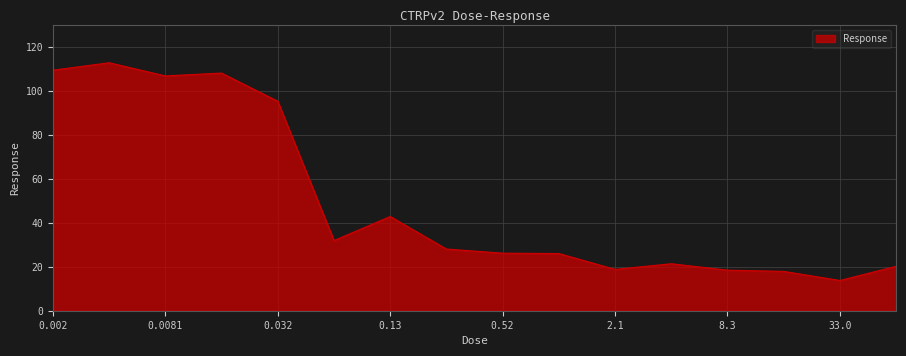

What is the difference between the maximum and minimum values?

99.2